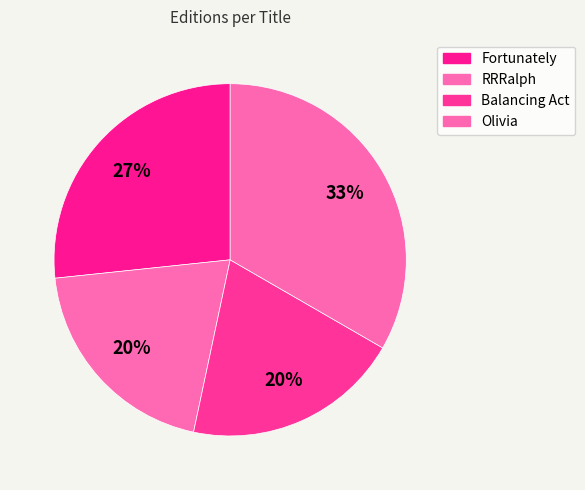

To the nearest percent, what is the difference between the RRRalph and Olivia slice percentages?

13%